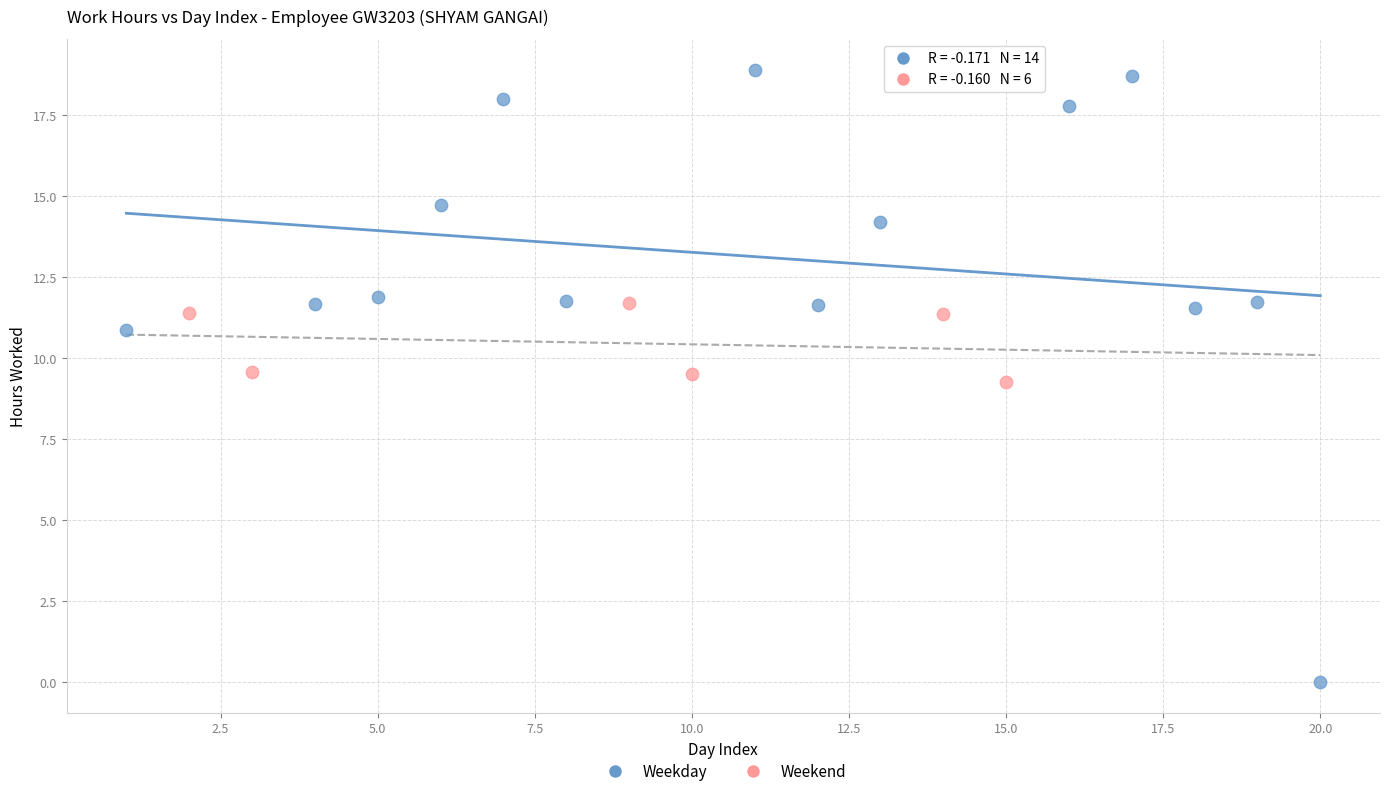

Which series has the widest spread of Y values?

Weekday